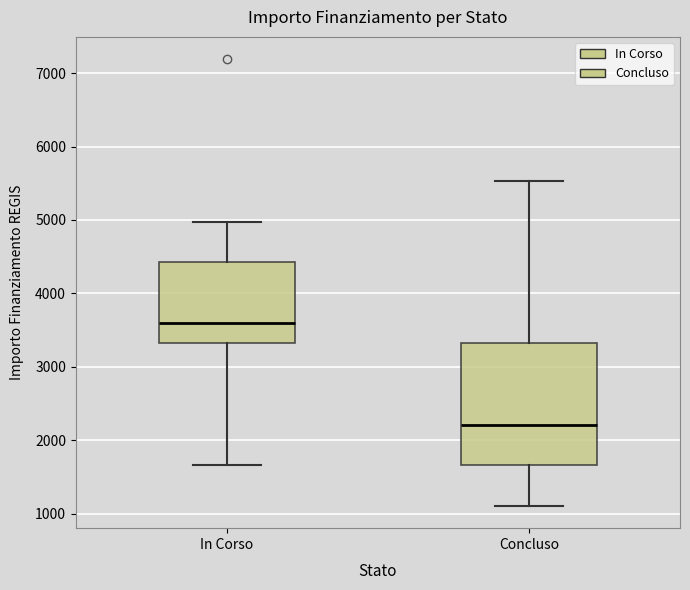

Reading left to right, transcribe this box plot: for each box, give where its median line is, the range the box spans, and where its two whiskers end, as read against the y-axis. The values are not printed on the chart, so give them approximately, as read against the axis.

In Corso: median 3600, box 3300 to 4400, whiskers 1700 to 5000
Concluso: median 2200, box 1700 to 3300, whiskers 1100 to 5500